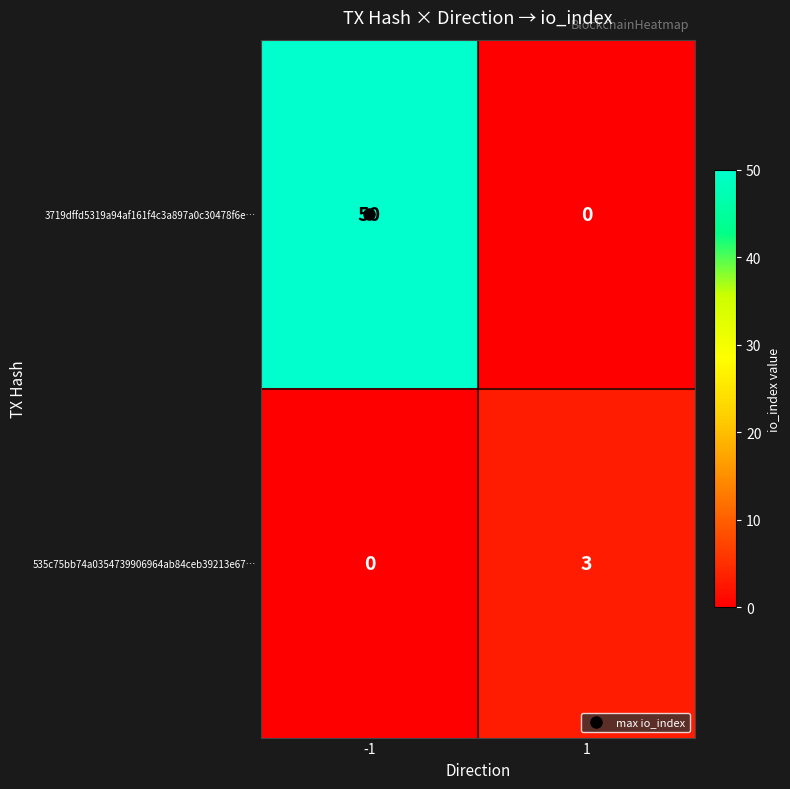

True or false: 3719dffd5319a94af161f4c3a897a0c30478f6e… has a value of -22 at 1.

False